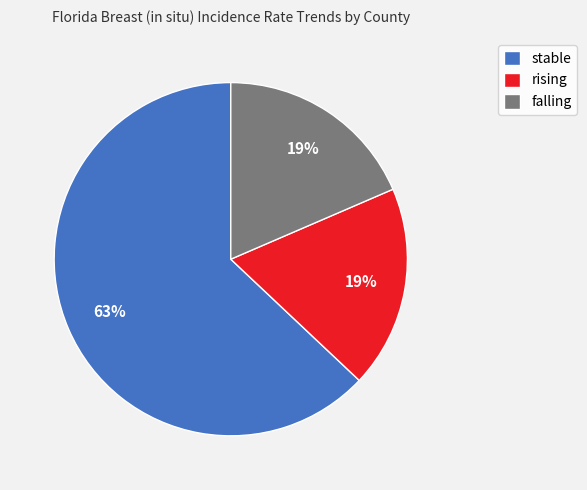

How many segments does this pie chart have?

3